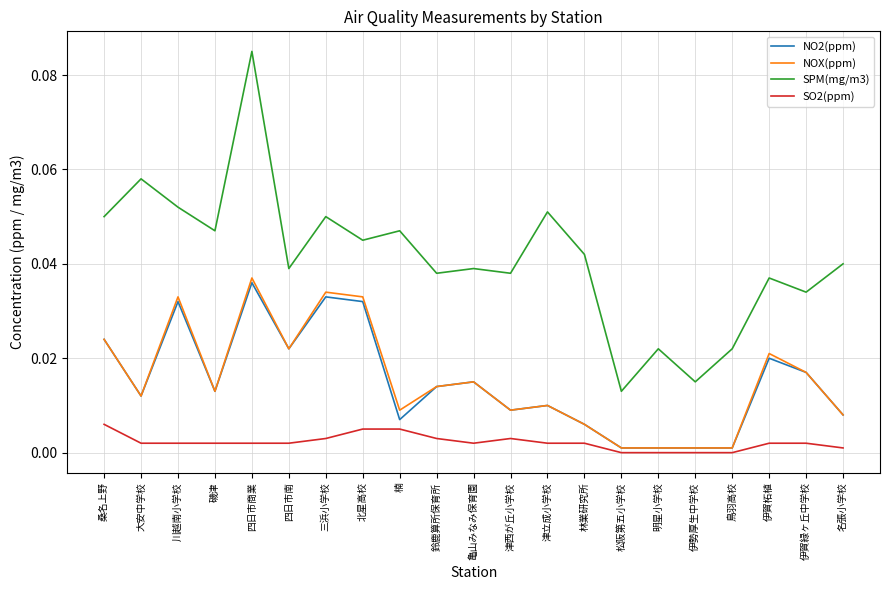

Is the value of NO2(ppm) at 磯津 greater than the value of NOX(ppm) at 伊賀緑ヶ丘中学校?

No